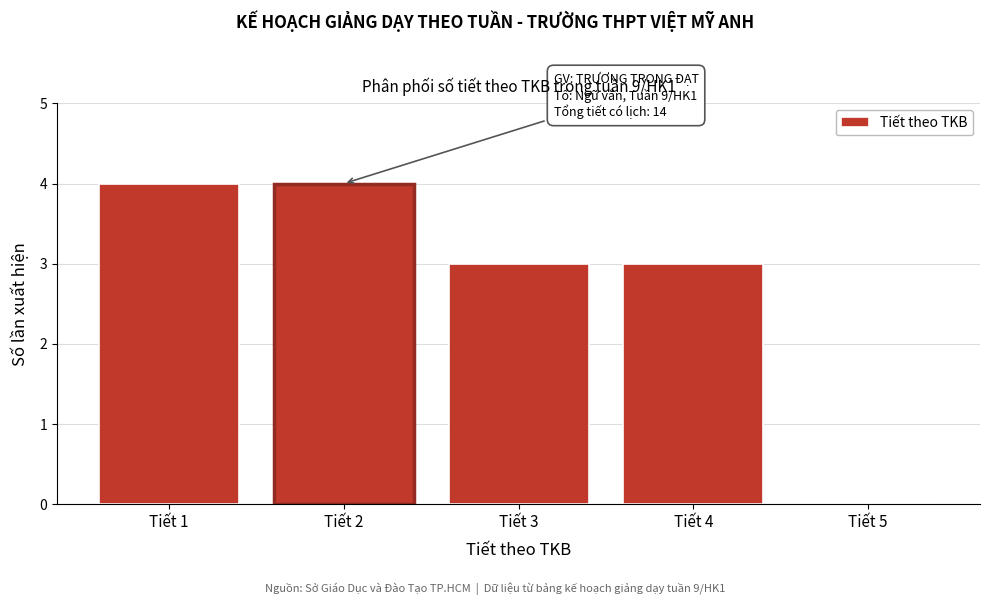

Reading left to right, extract all data points from this chart.

Tiết 1=4	Tiết 2=4	Tiết 3=3	Tiết 4=3	Tiết 5=0